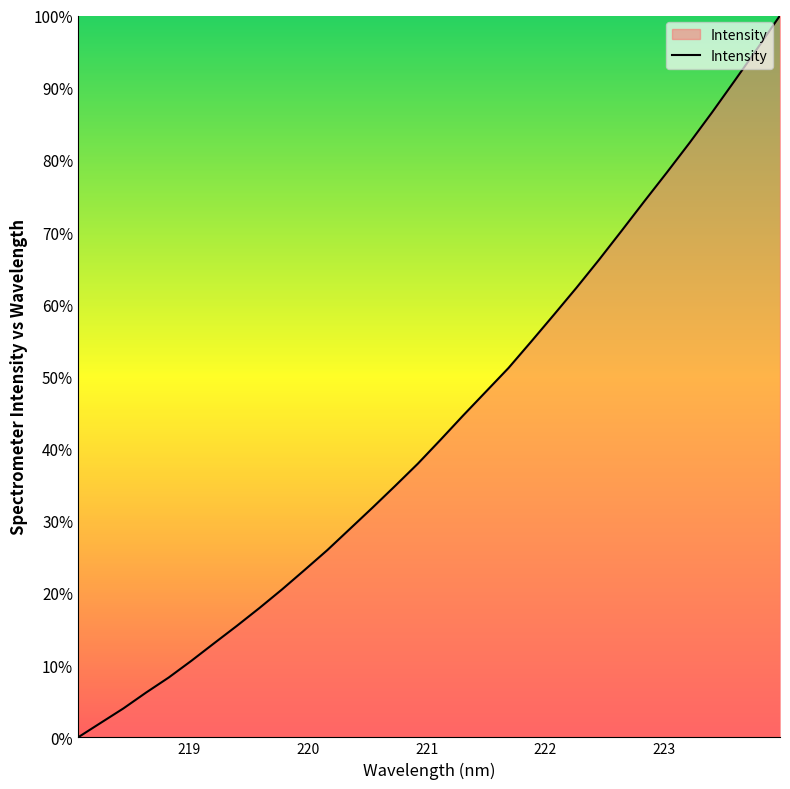

What is the maximum value shown in the chart?

100.0